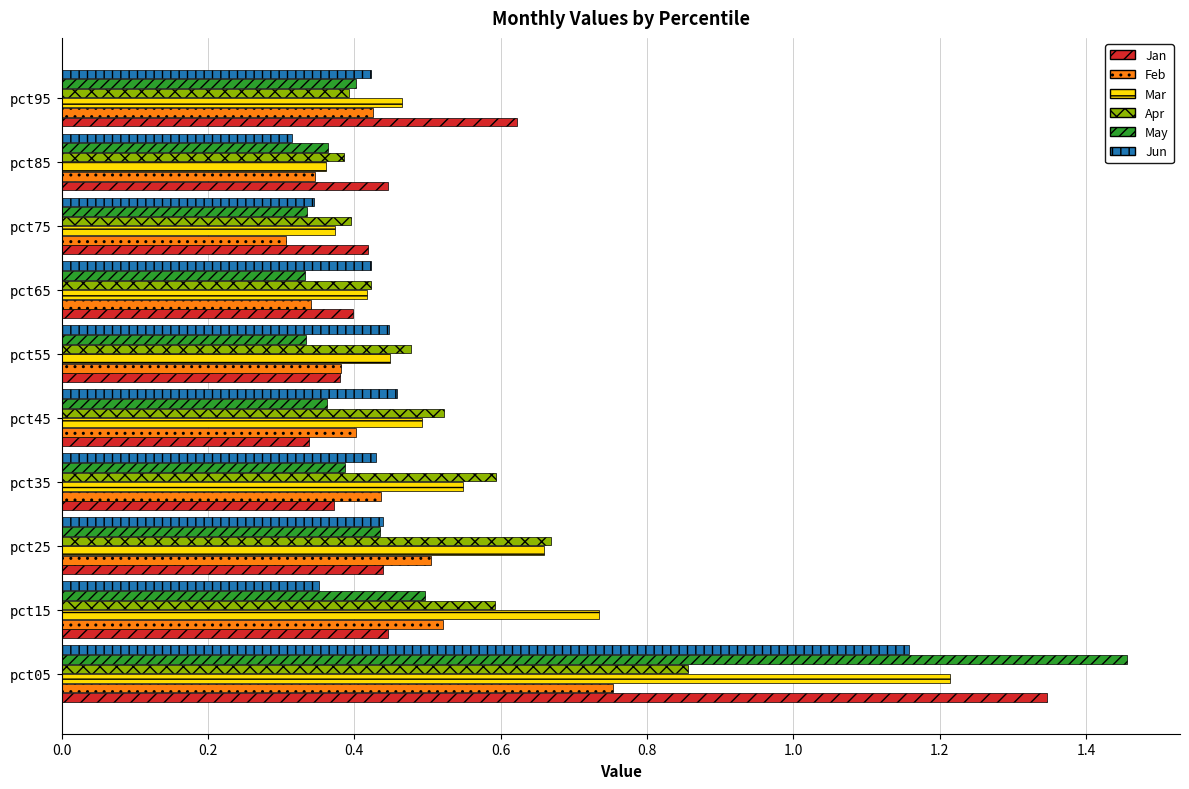

Which series changed the most between pct05 and pct45?

May